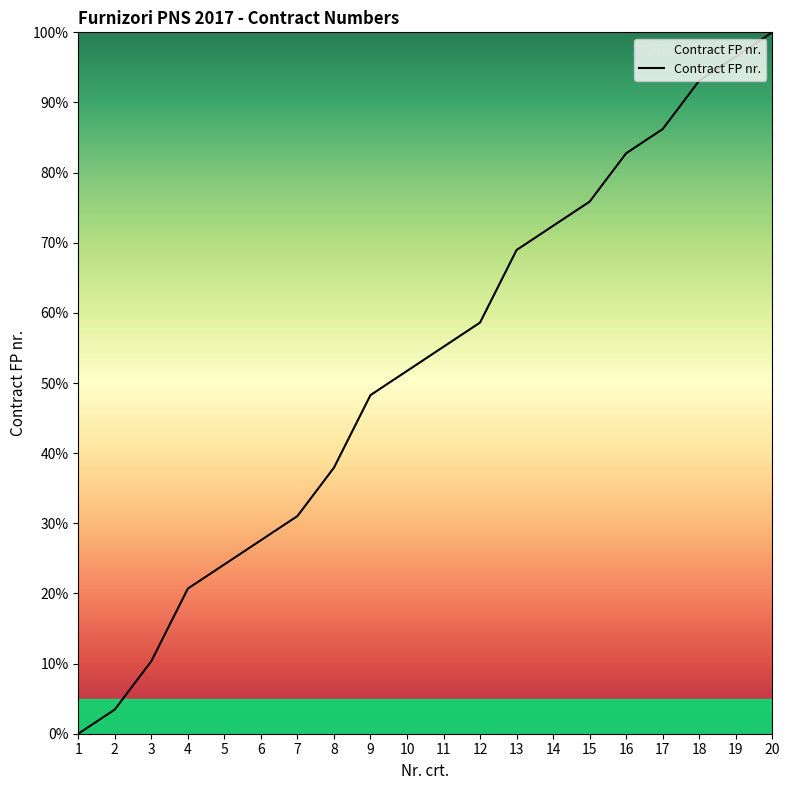

Which label corresponds to the smallest value in the chart?

1